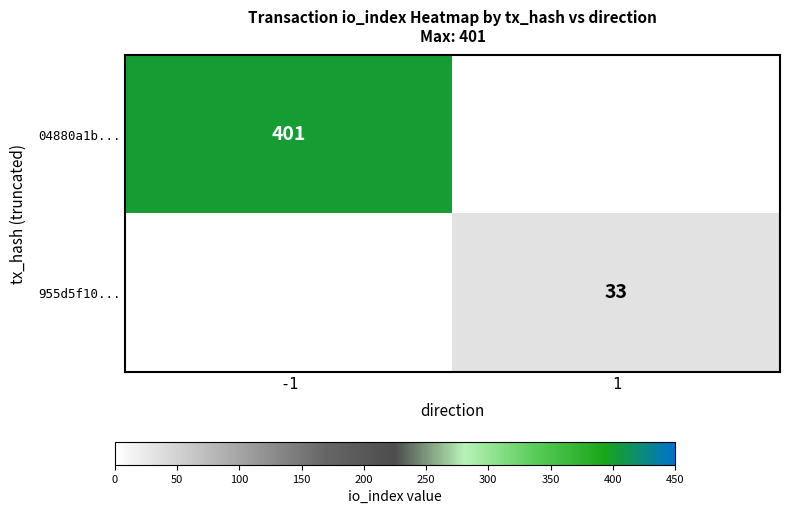

The 04880a1b... series shows 572 at -1. True or false?

False